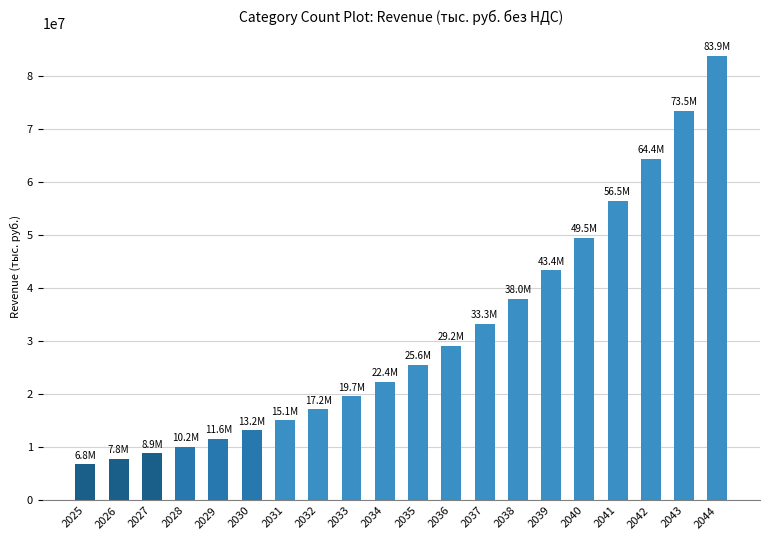

The value at 2036 is 11537136.3. True or false?

False